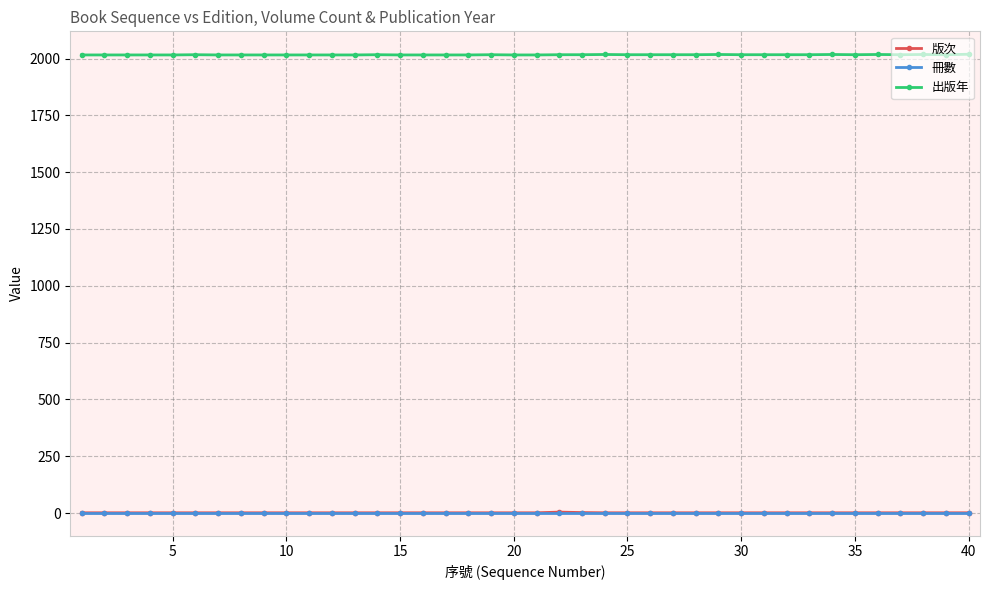

Which series has the largest total across all categories?

出版年